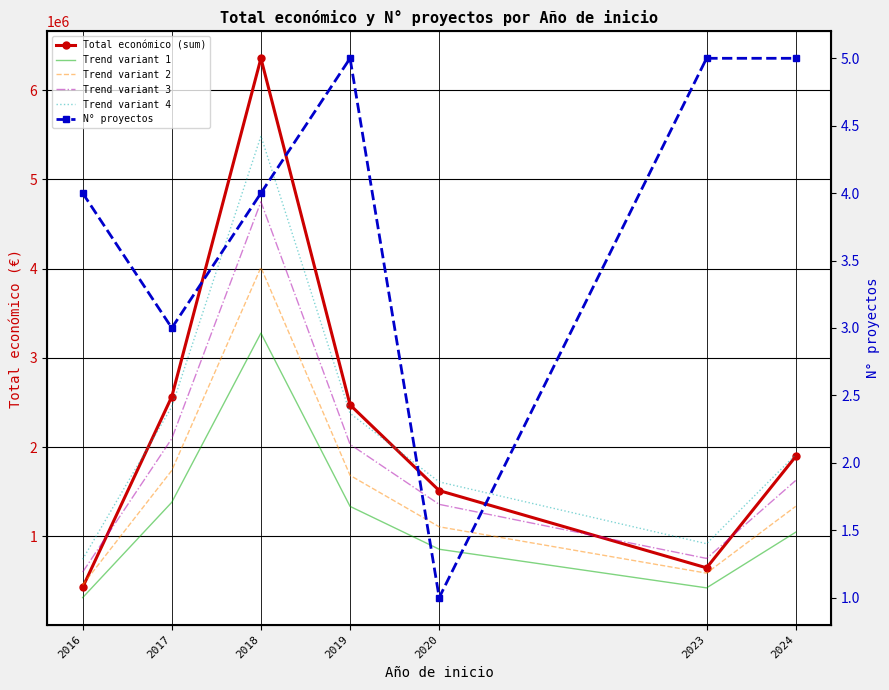

How many values in the N° proyectos series exceed 4?

3